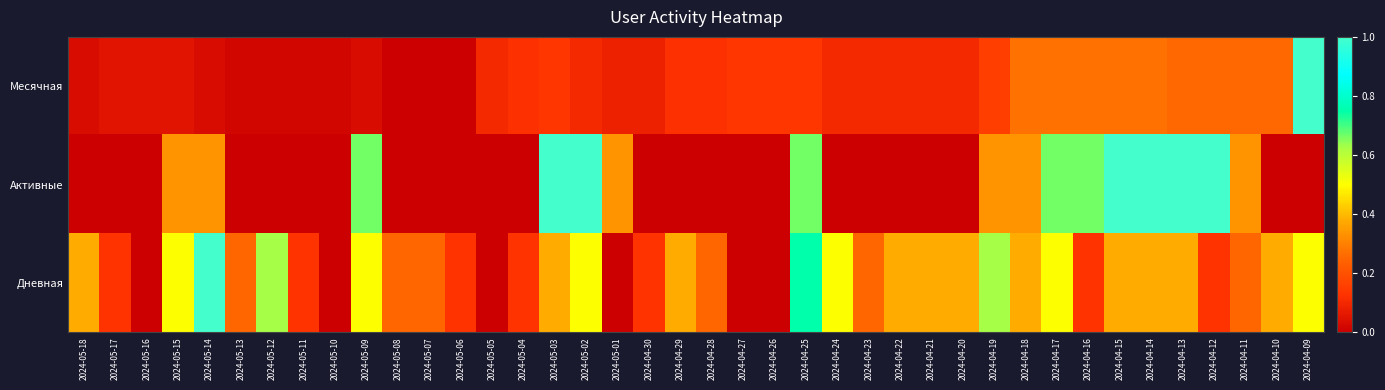

Between 2024-05-02 and 2024-05-04, which is larger?

2024-05-04